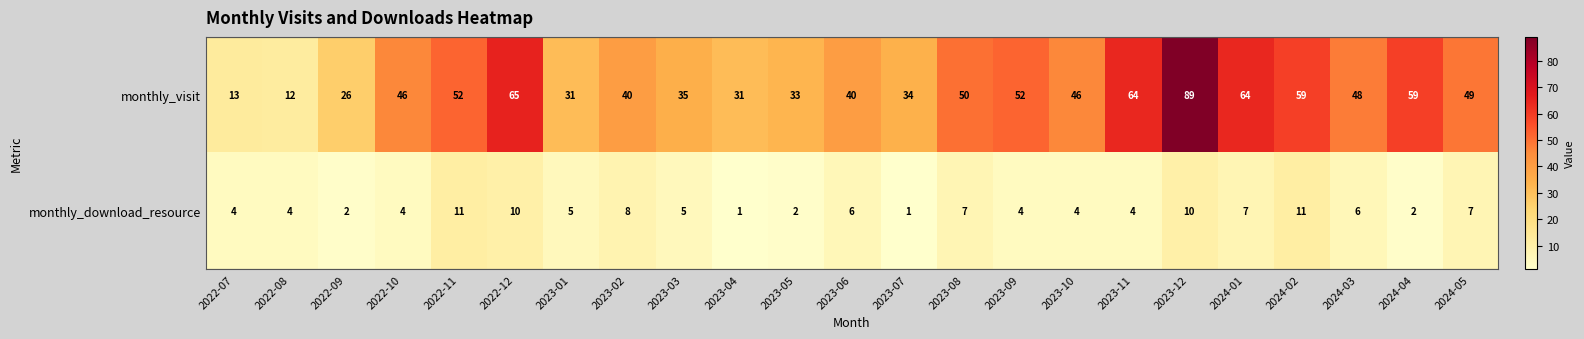

Which series changed the most between 2022-07 and 2023-10?

monthly_visit